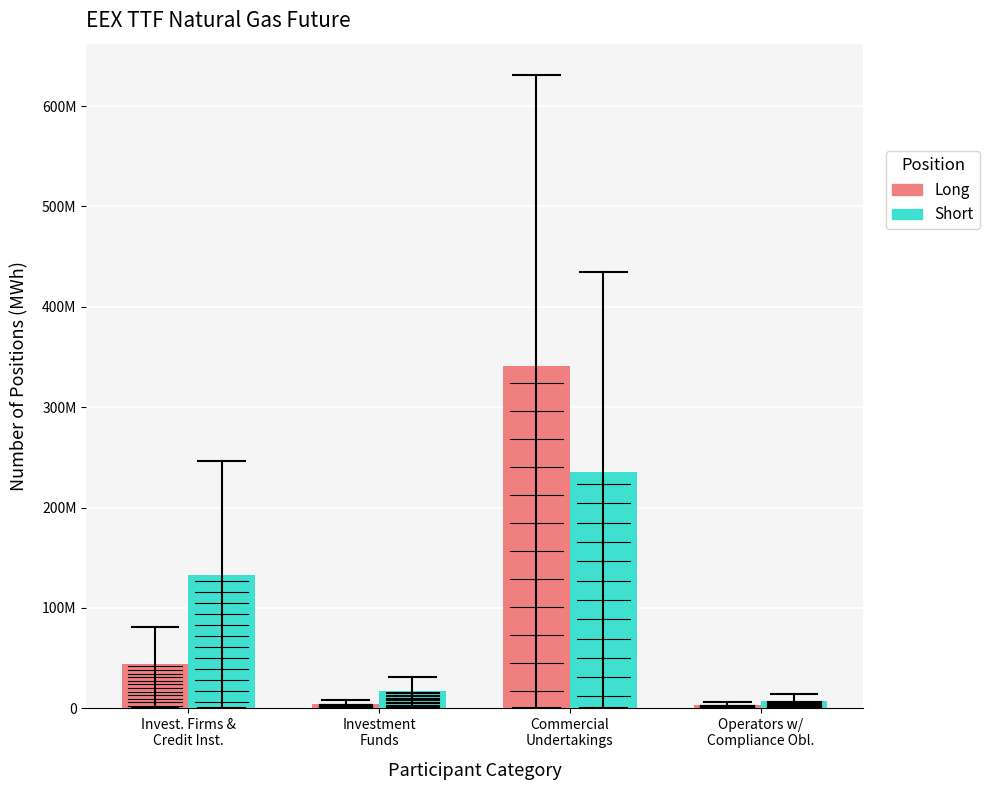

What is the minimum value shown in the chart?

3294630